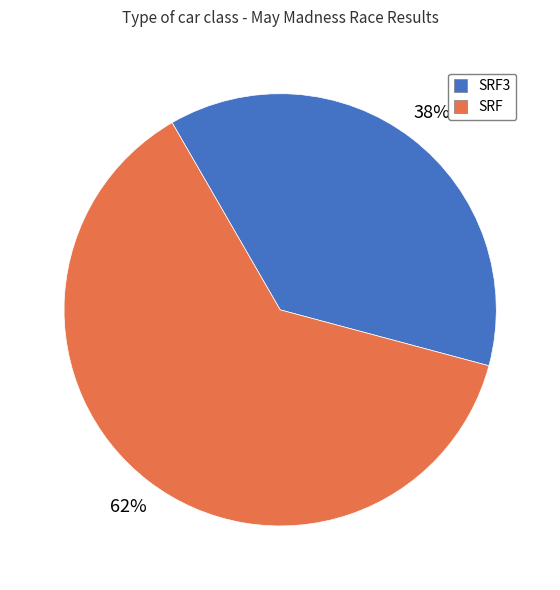

The SRF3 slice represents 47% of the pie. True or false?

False